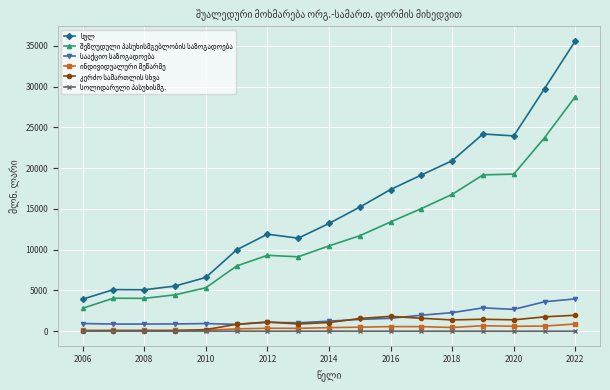

What is the greatest value displayed?

35624.6